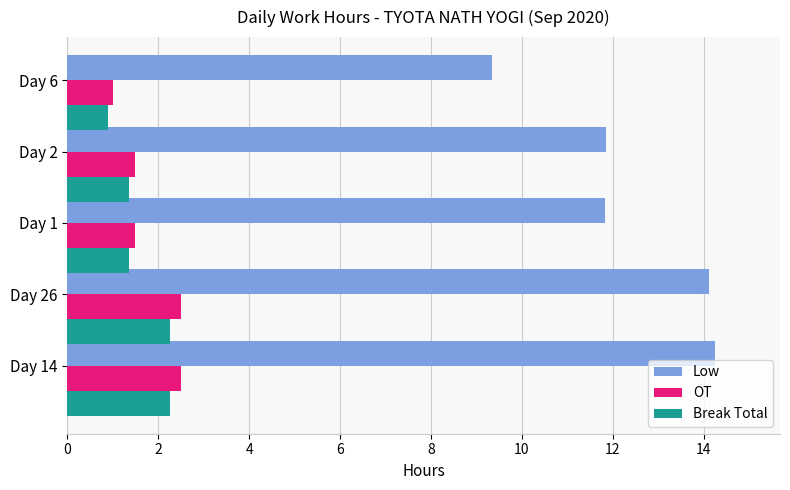

At how many categories does at least one series exceed 7?

5